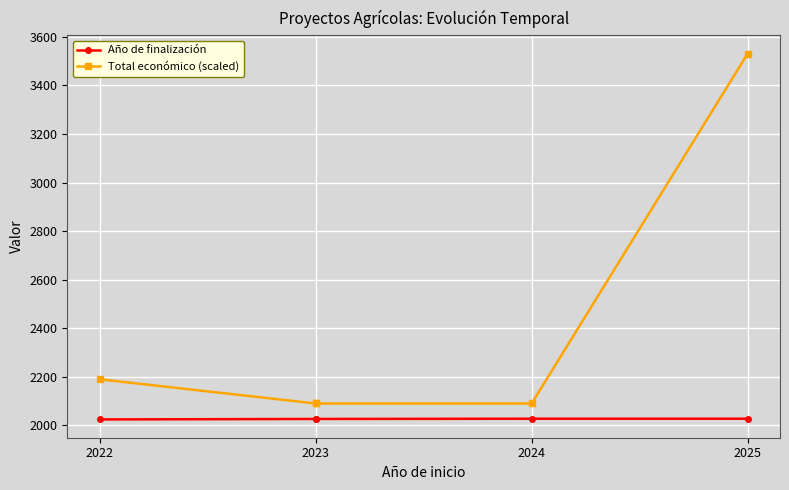

The Total económico (scaled) series shows 3005.6 at 2022. True or false?

False